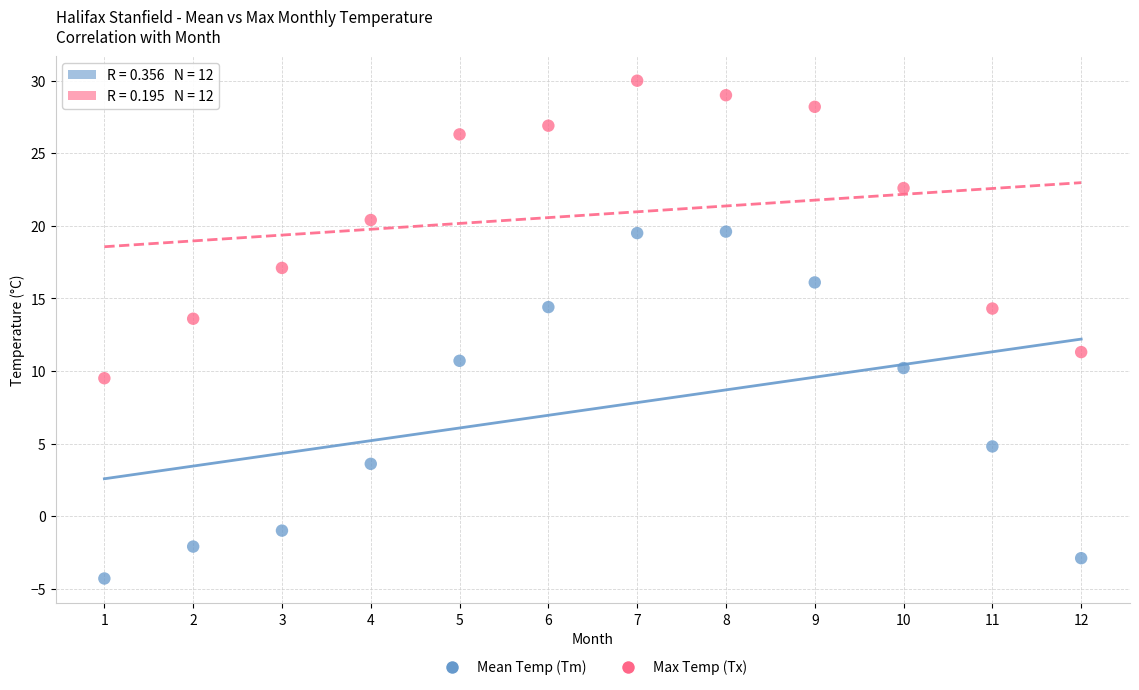

Which series reaches the minimum Y coordinate?

Mean Temp (Tm)